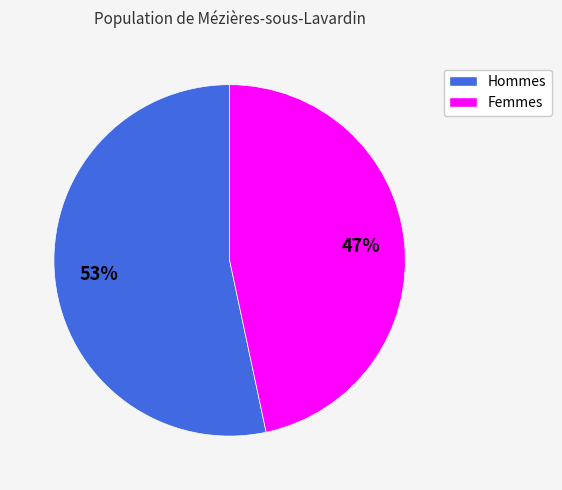

Is there a majority slice in this chart?

Yes